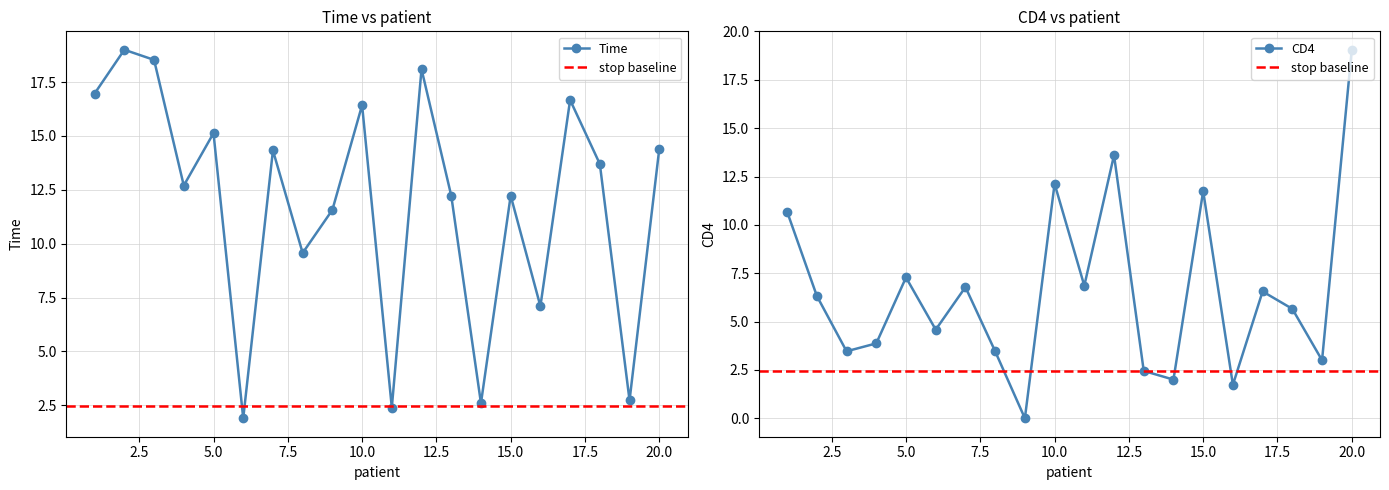

Reading left to right, list all the values displayed in this chart.

Time: 1=17.0	2=19.0	3=18.5	4=12.7	5=15.1	6=1.9	7=14.3	8=9.6	9=11.6	10=16.4	11=2.4	12=18.1	13=12.2	14=2.6	15=12.2	16=7.1	17=16.7	18=13.7	19=2.7	20=14.4
CD4: 1=10.7	2=6.3	3=3.5	4=3.9	5=7.3	6=4.6	7=6.8	8=3.5	9=0.0	10=12.1	11=6.9	12=13.6	13=2.4	14=2.0	15=11.7	16=1.7	17=6.6	18=5.7	19=3.0	20=19.1